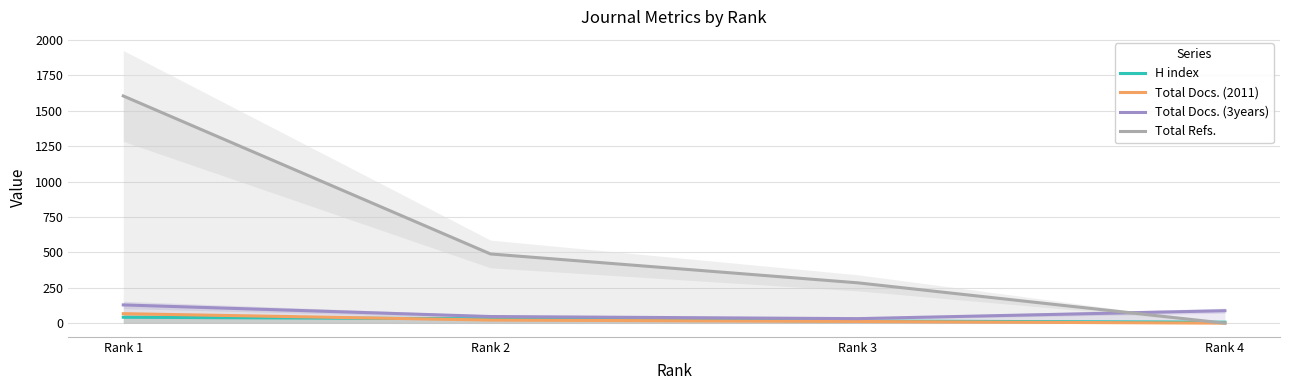

True or false: Total Docs. (2011) has a value of 12 at Rank 3.

True